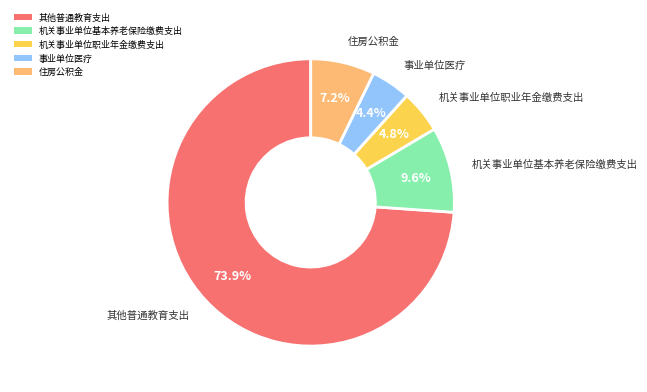

To the nearest percent, what percentage of the pie is 事业单位医疗?

4%